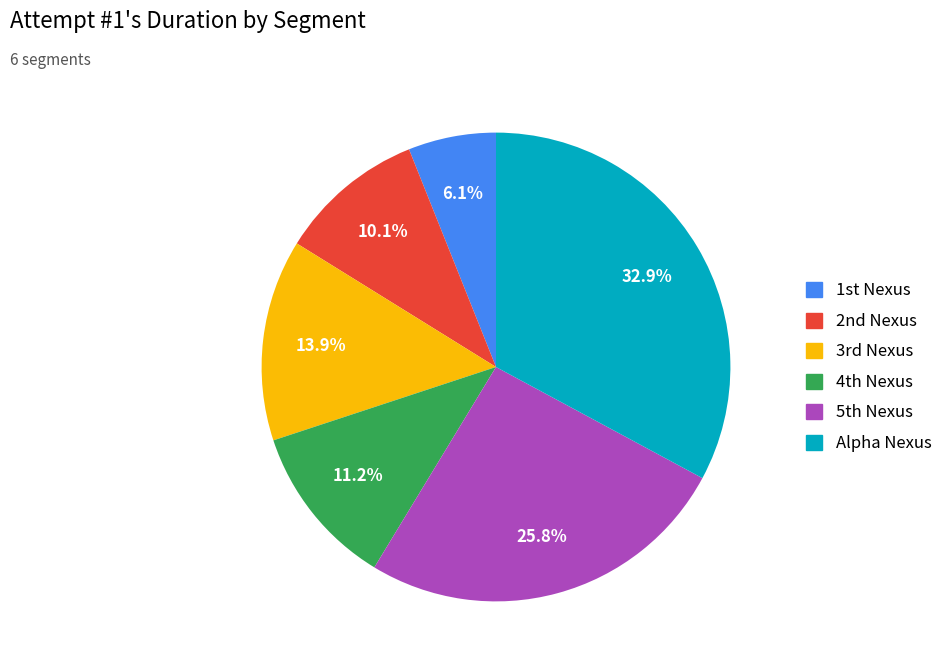

How many slices are in this pie chart?

6